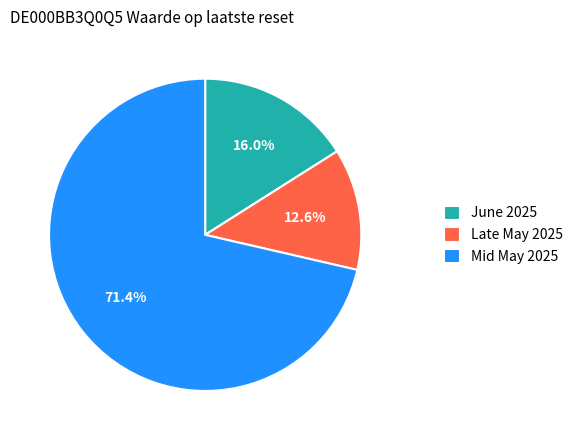

Which category has the biggest portion of the pie?

Mid May 2025